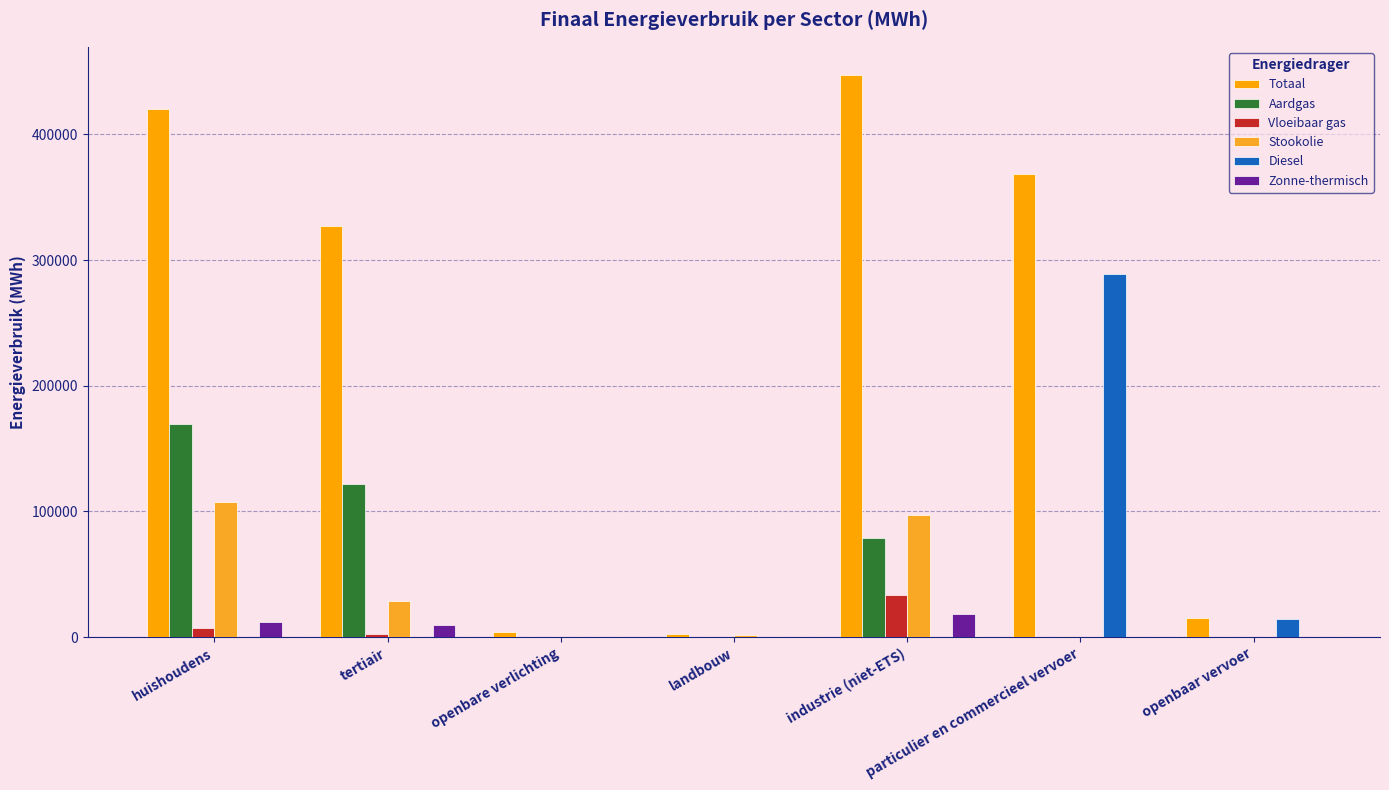

Does the chart contain stacked bars?

No